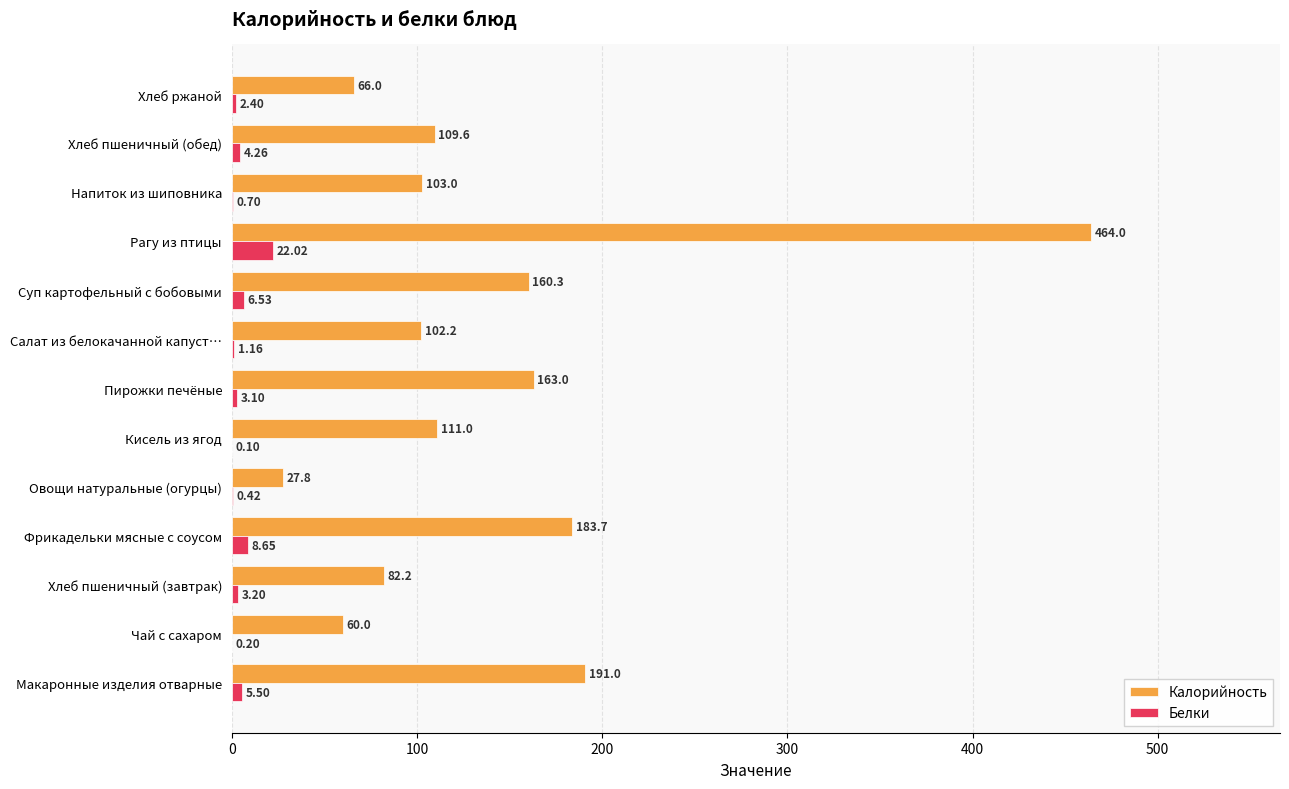

What is the sum of all Калорийность values?

1823.8